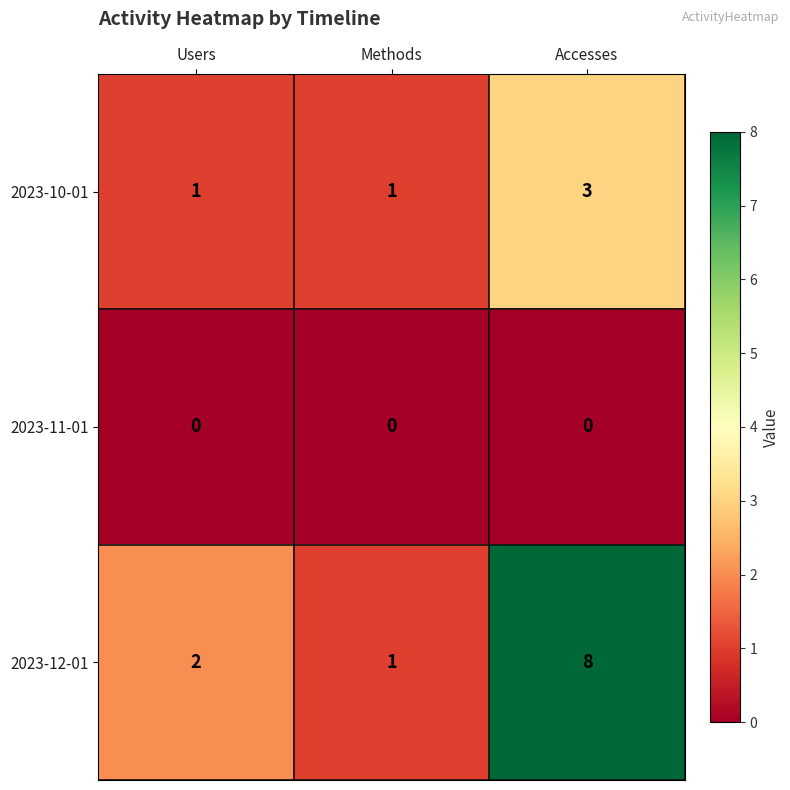

List the series in order of their overall mean, lowest first.

2023-11-01, 2023-10-01, 2023-12-01